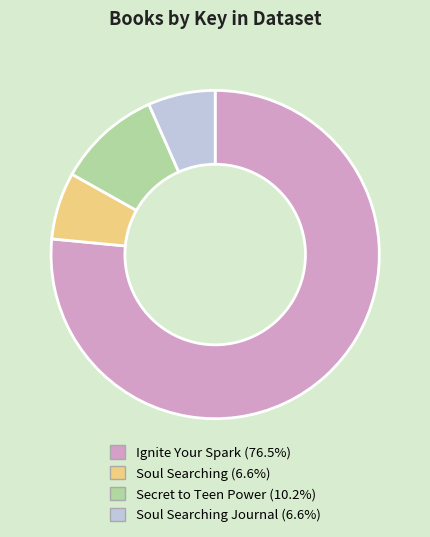

Is there a majority slice in this chart?

Yes